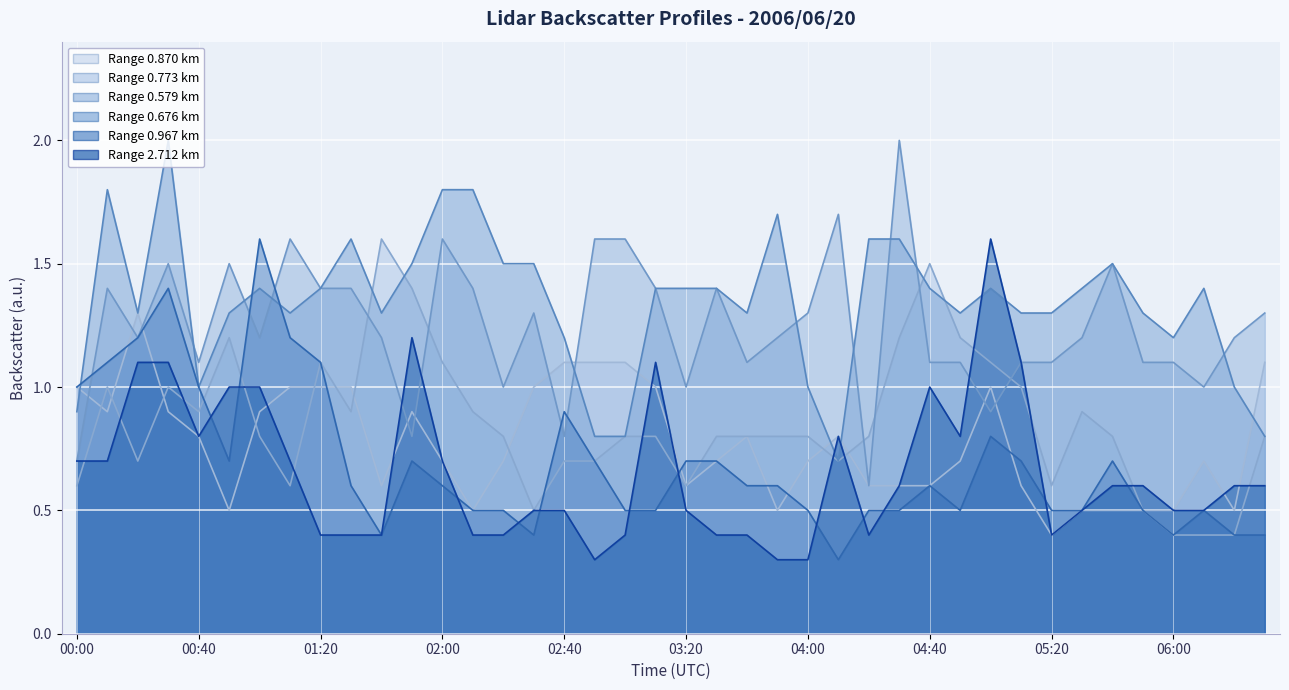

What position from the left is 01:50?

12